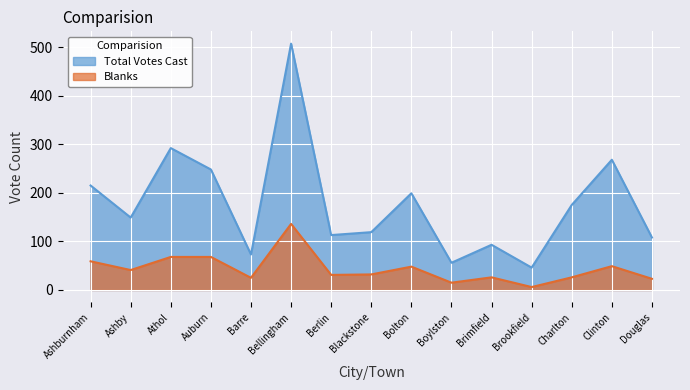

What is the label of the 3rd point from the right?

Charlton